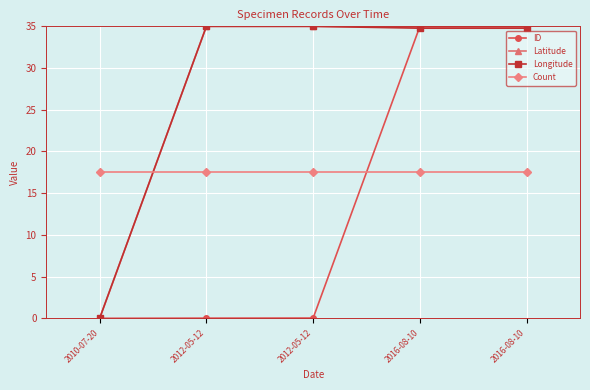

Rank the series by their maximum value, from lowest to highest.

Count, ID, Latitude, Longitude